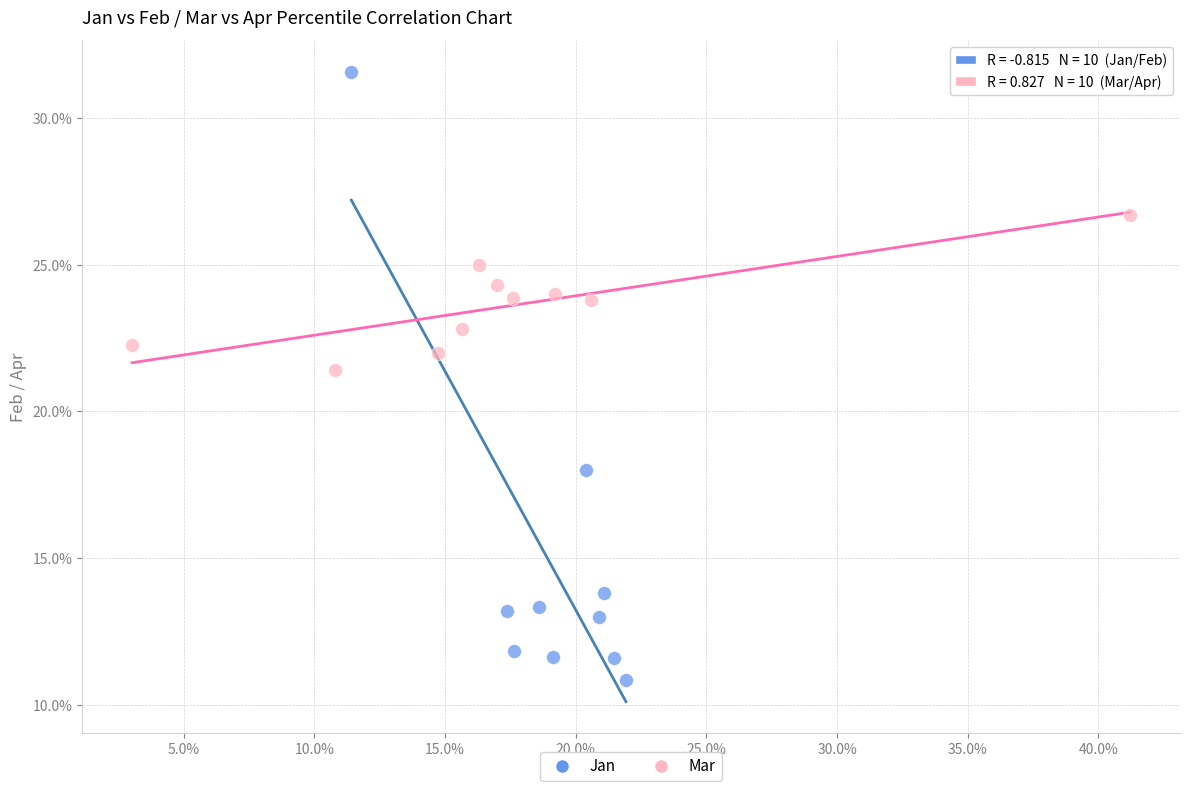

What are all the series names shown in the legend?

Jan, Mar